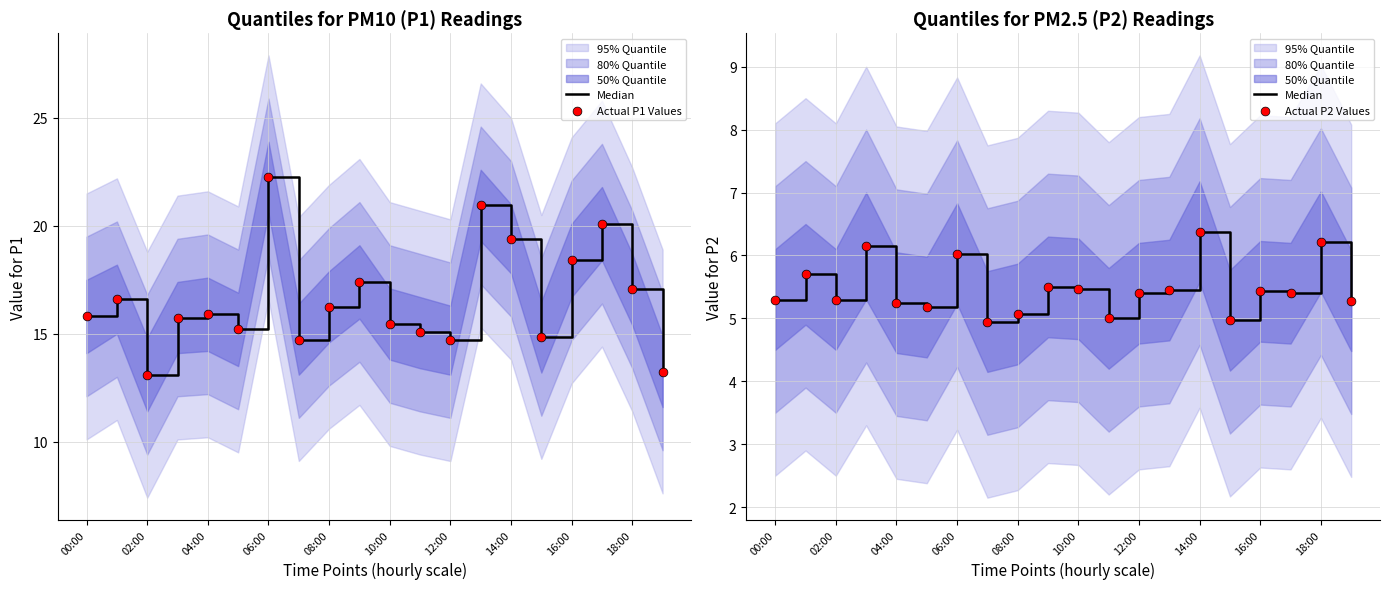

Which series has the largest total across all categories?

Actual P1 Values